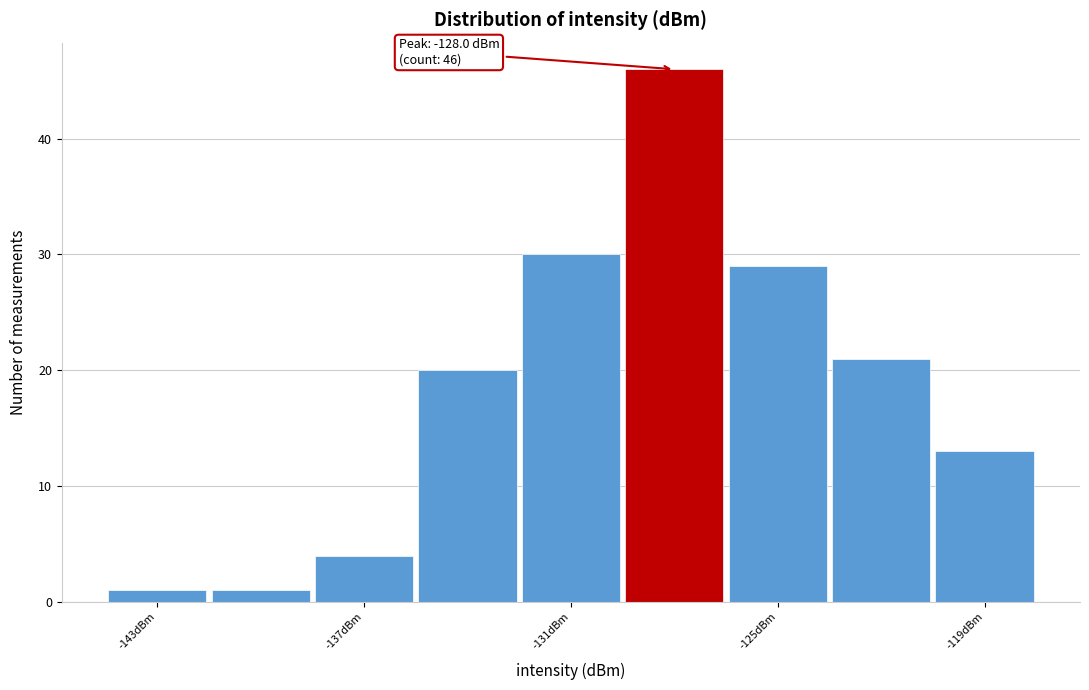

Read against the x-axis, roughly where is the centre of the tallest bar?

-128